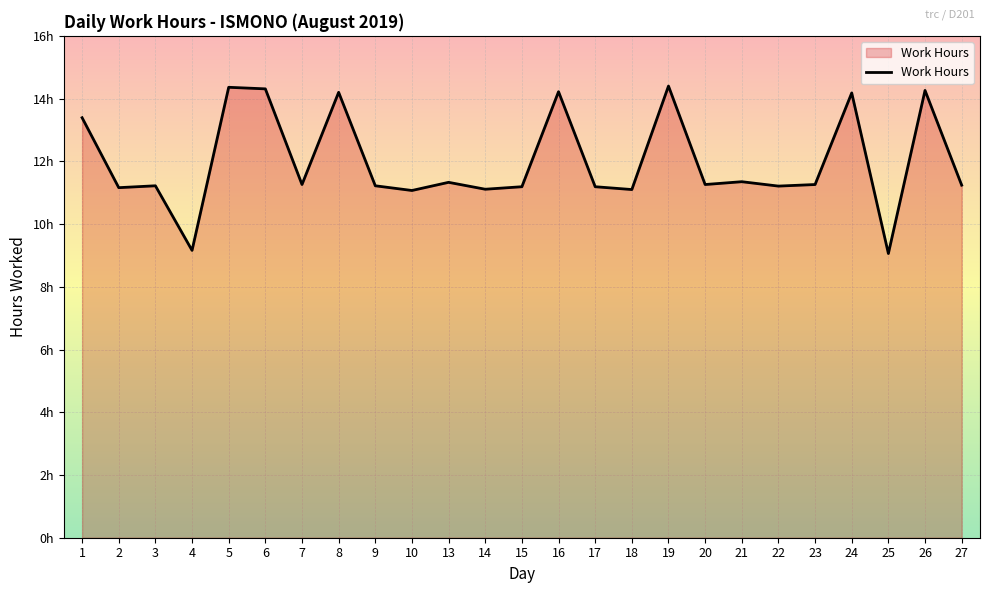

The chart shows a value of 11.2 at 22. True or false?

True